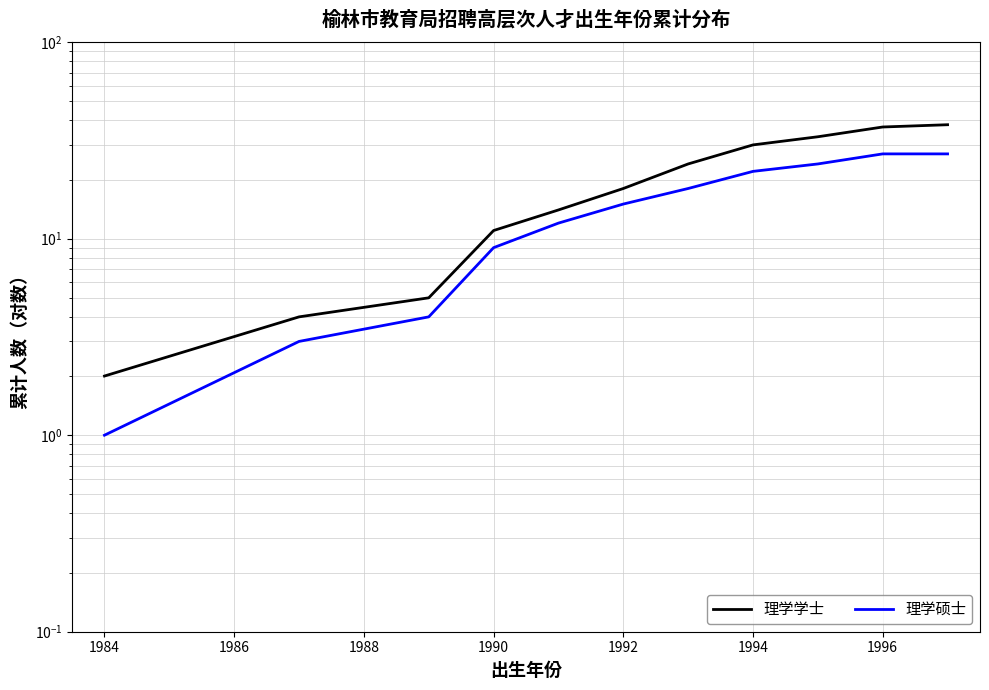

What is the sum of all 理学硕士 values?

162